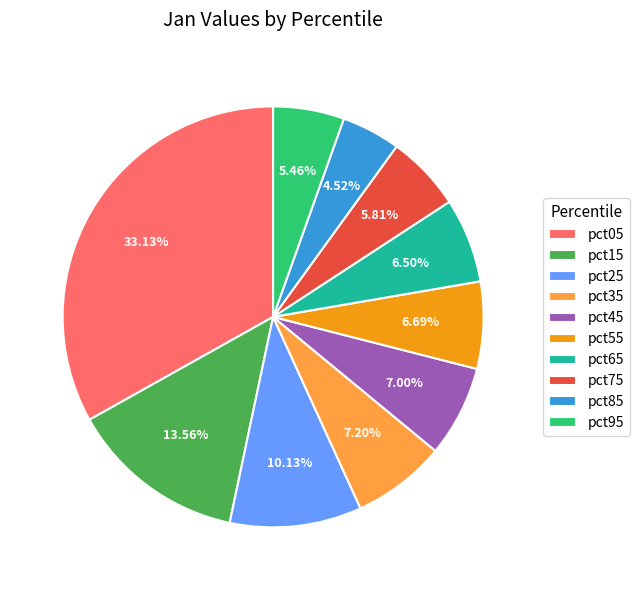

Do pct95 and pct55 together represent more than half of the pie?

No